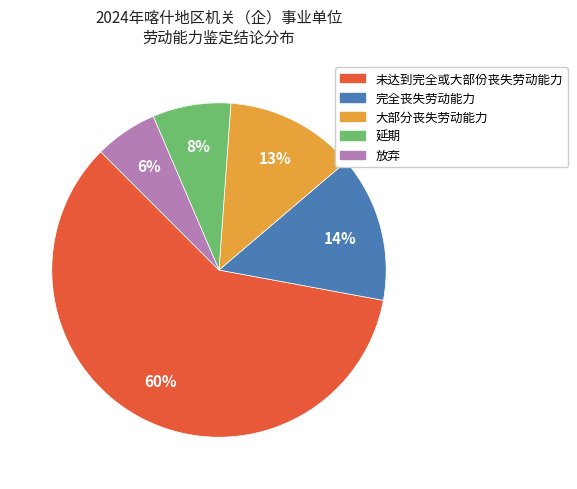

Count the number of slices in the pie.

5